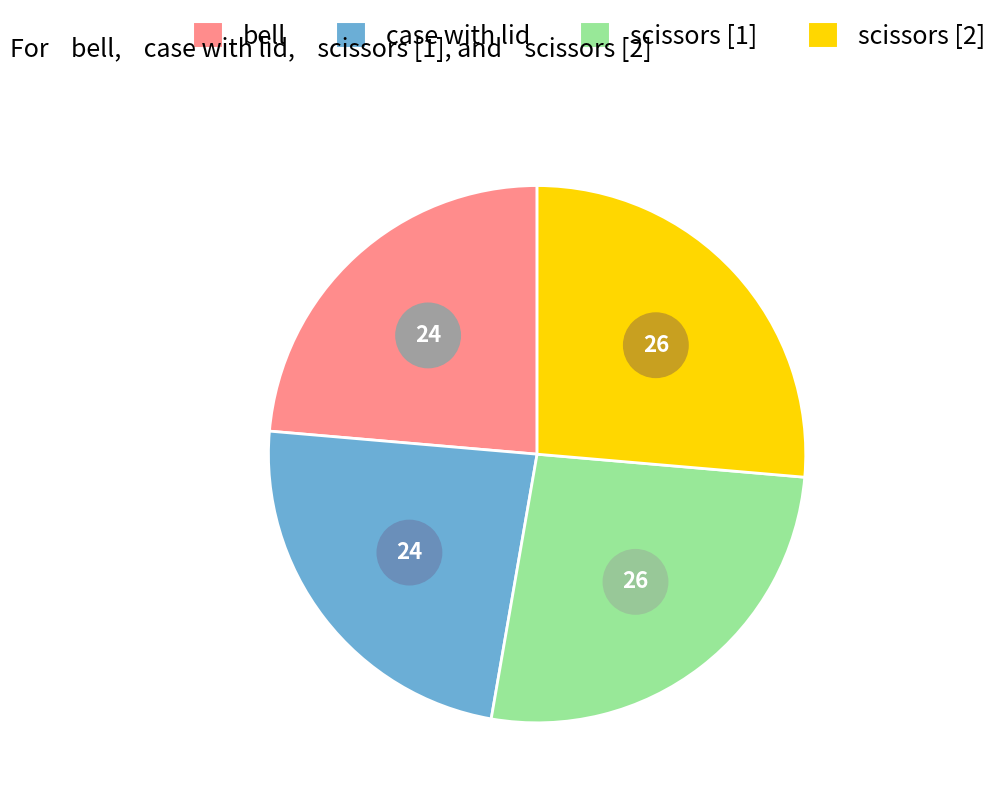

What percentage is the scissors (IRN: 1140193) slice, to the nearest percent?

26%